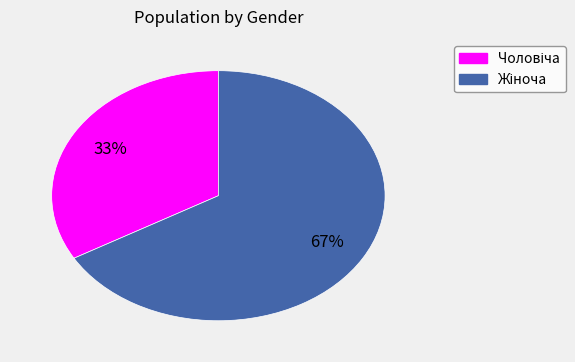

Is there any slice that represents more than half of the pie?

Yes